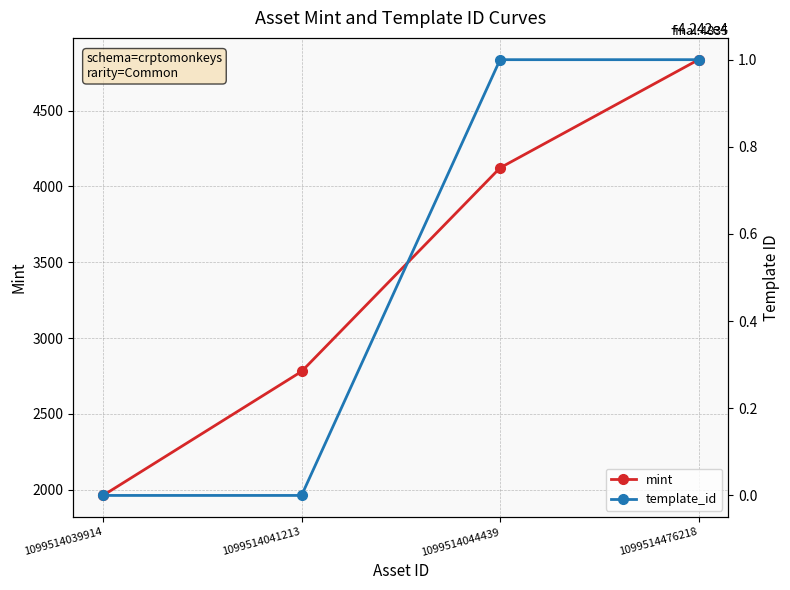

Count the number of categories in the chart.

4